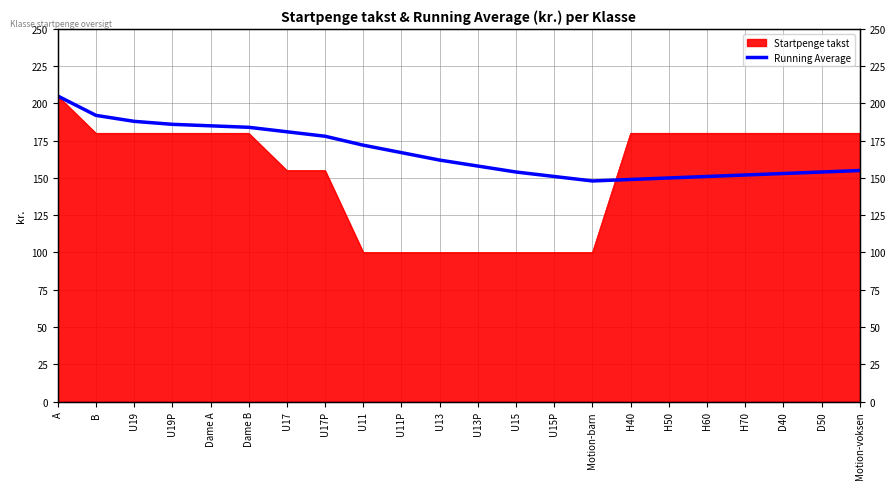

Reading right to left, what are all the values shown in this chart?

Motion-voksen=155	D50=154	D40=153	H70=152	H60=151	H50=150	H40=149	Motion-barn=148	U15P=151	U15=154	U13P=158	U13=162	U11P=167	U11=172	U17P=178	U17=181	Dame B=184	Dame A=185	U19P=186	U19=188	B=192	A=205